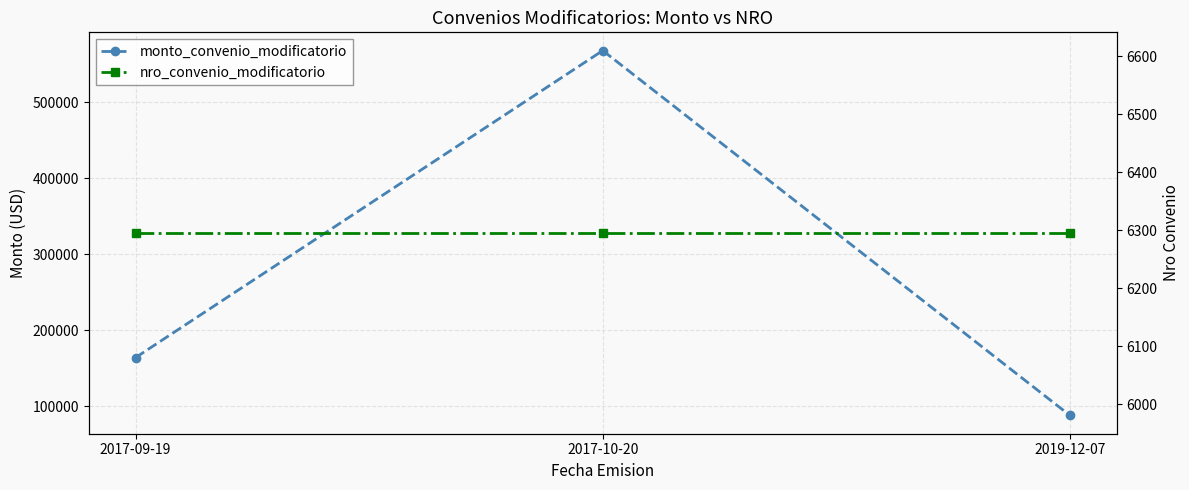

What is the value of the nro_convenio_modificatorio point at the 1st from the left?

6295